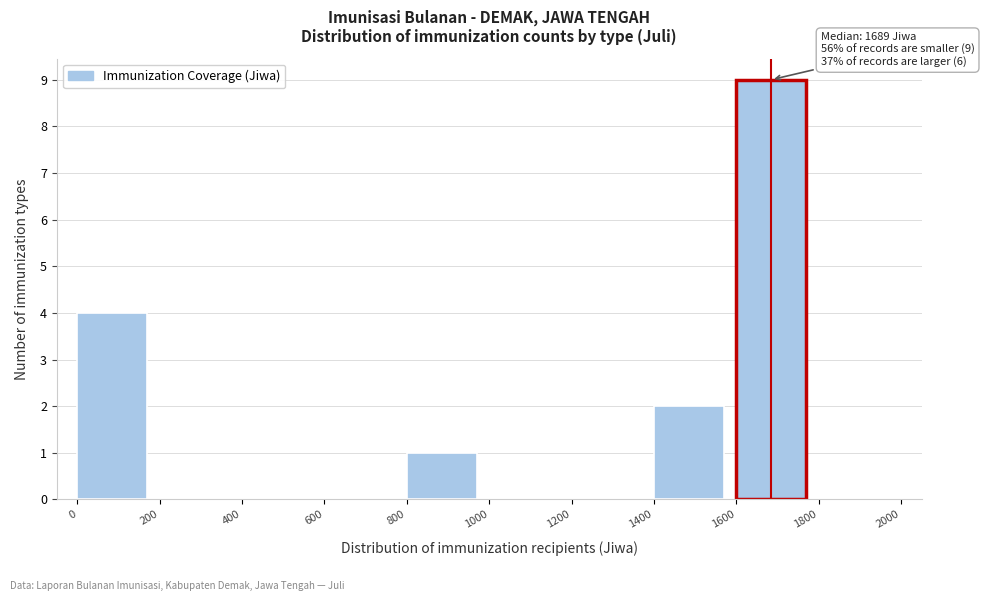

Over which range of the x-axis is the bar tallest?

1600 to 1800